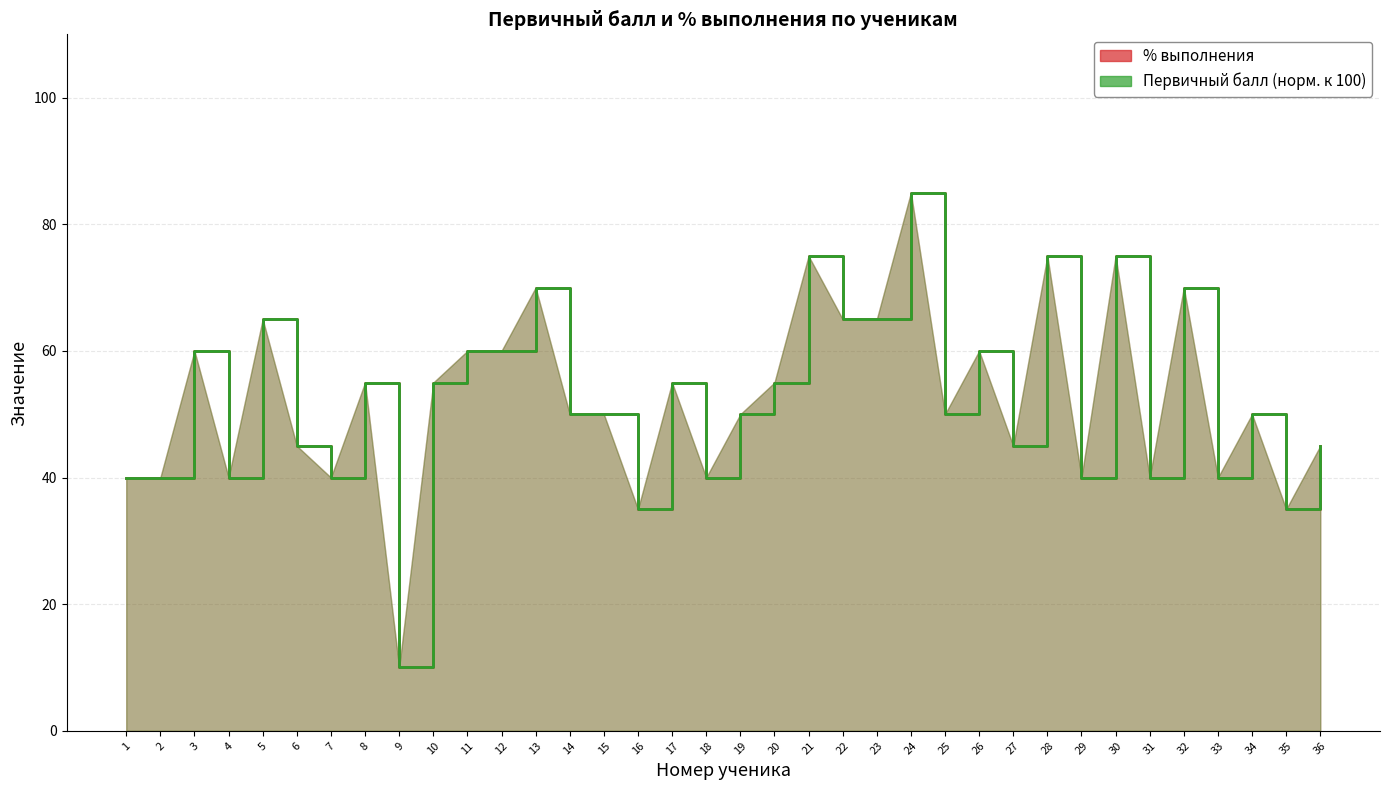

What is the sum of all Первичный балл (норм.) values?

1890.0